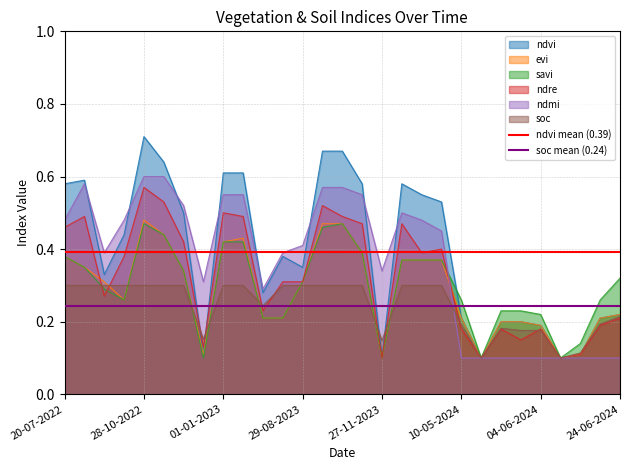

Which category has the highest value in the ndvi mean (0.39) series?

20-07-2022